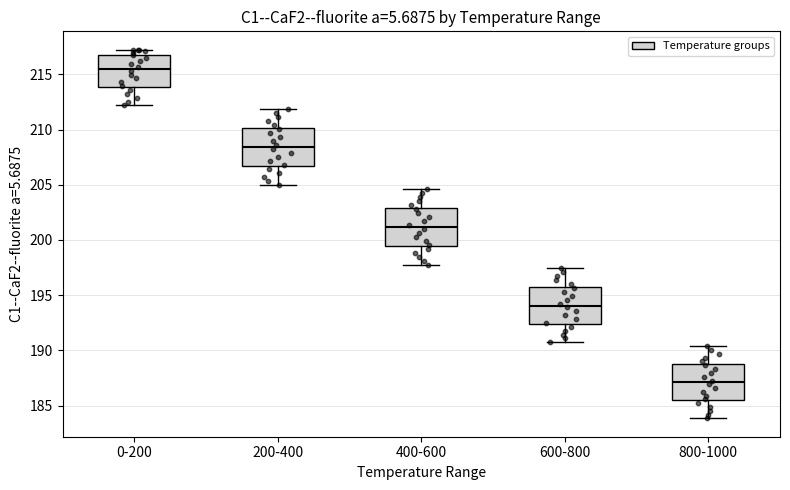

Reading left to right, transcribe this box plot: for each box, give where its median line is, the range the box spans, and where its two whiskers end, as read against the y-axis. The values are not printed on the chart, so give them approximately, as read against the axis.

0-200: median 215.5, box 214.0 to 217.0, whiskers 212.0 to 217.0 (just above the box's upper edge)
200-400: median 208.5, box 206.5 to 210.0, whiskers 205.0 to 212.0
400-600: median 201.0, box 199.5 to 203.0, whiskers 198.0 to 204.5
600-800: median 194.0, box 192.5 to 195.5, whiskers 190.5 to 197.5
800-1000: median 187.0, box 185.5 to 188.5, whiskers 184.0 to 190.5